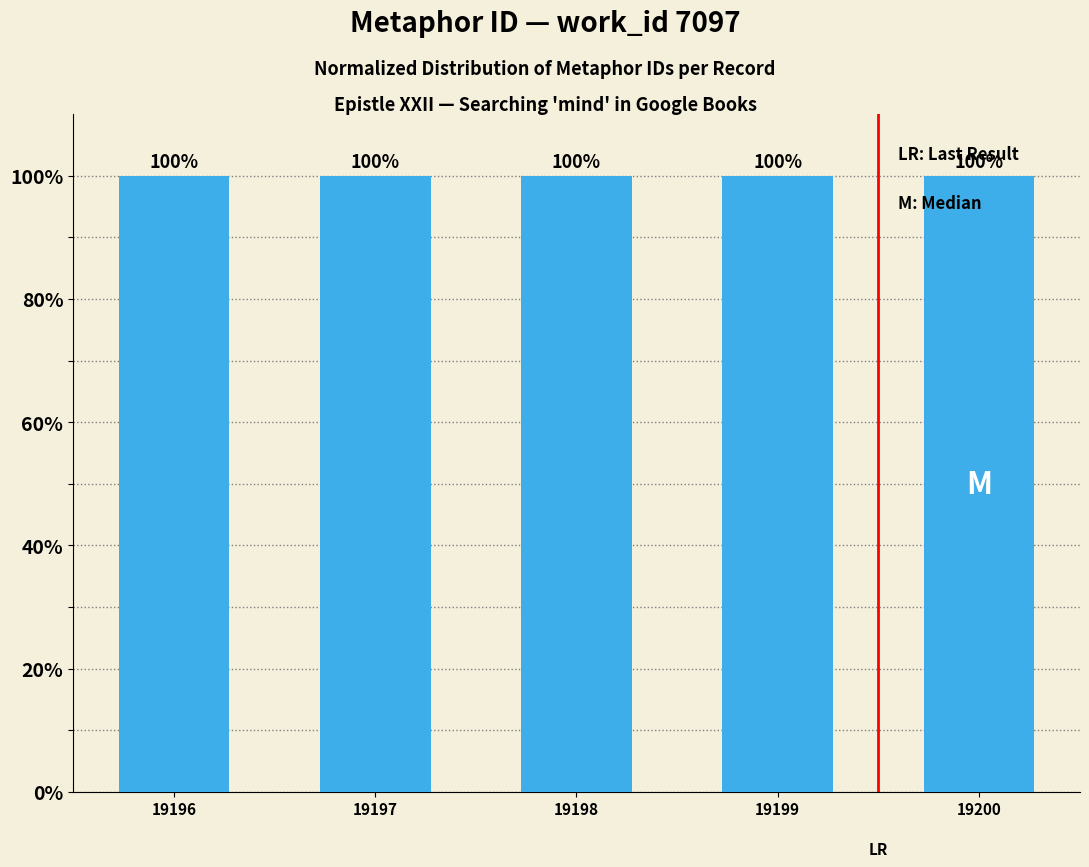

Is it true that the value at 19200 is 145.2?

False